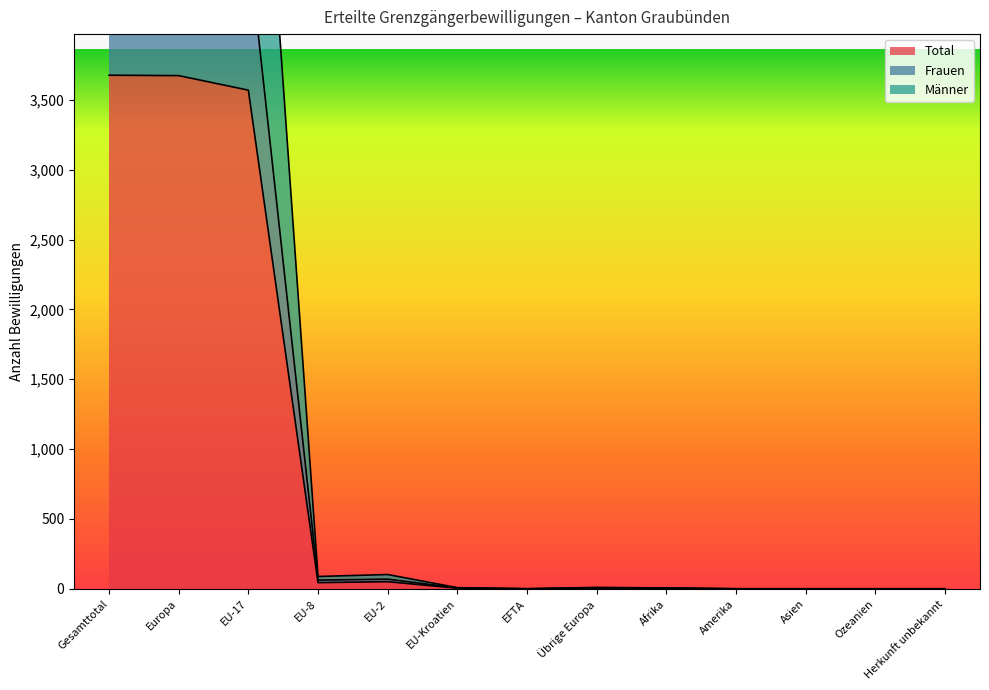

The value of Männer at Herkunft unbekannt is 0. True or false?

True